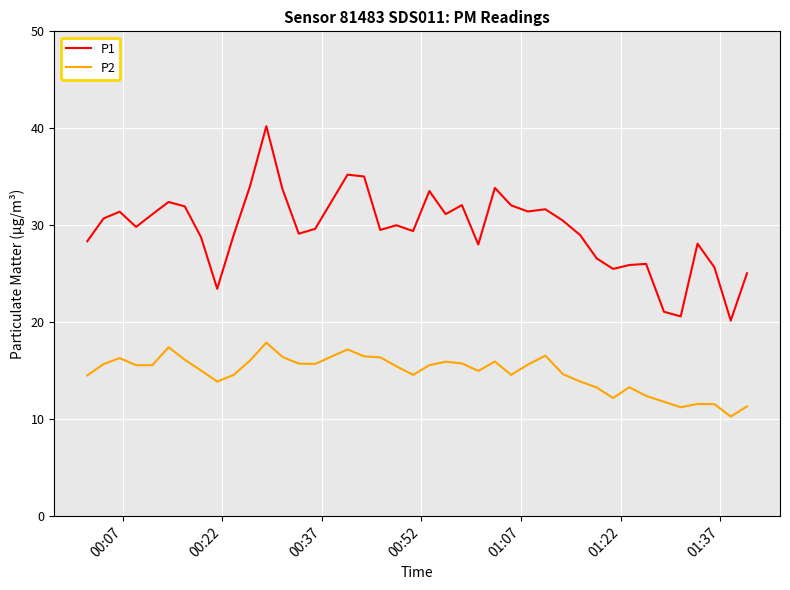

Rank the series by their average value, from highest to lowest.

P1, P2